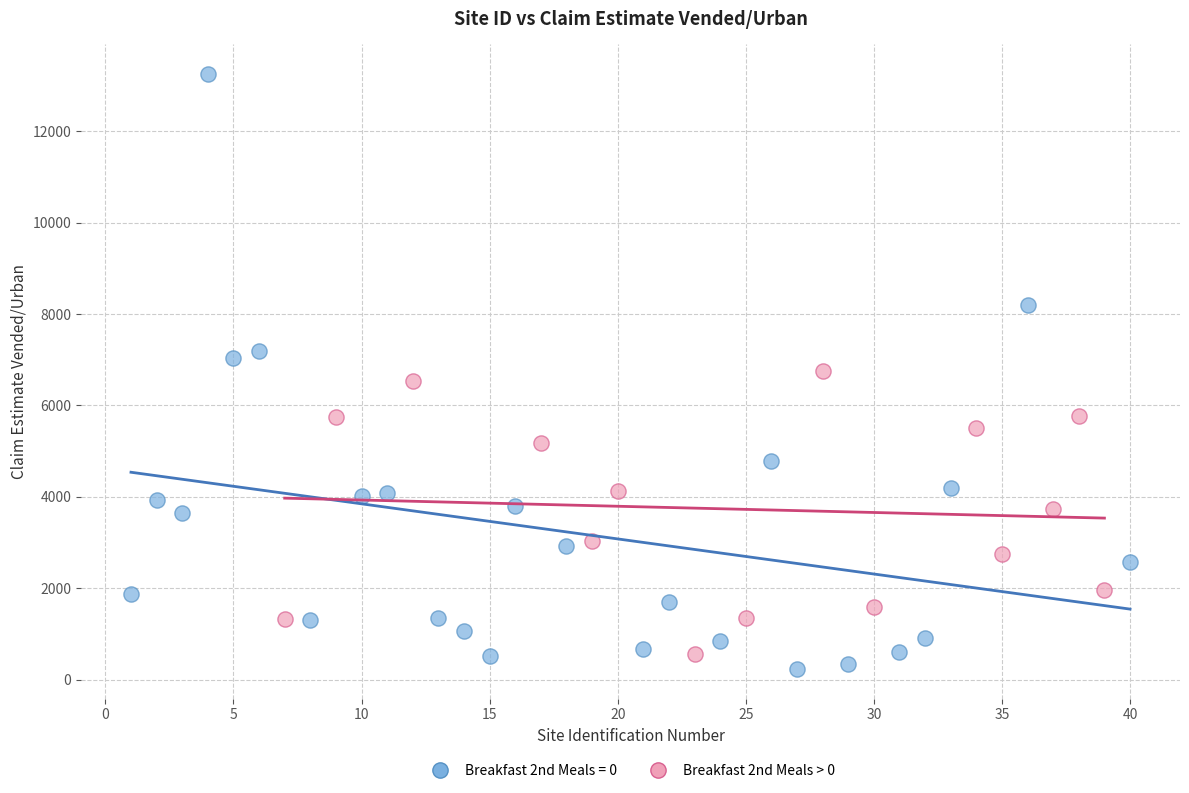

Which series contains the highest Y value?

Breakfast 2nd Meals = 0